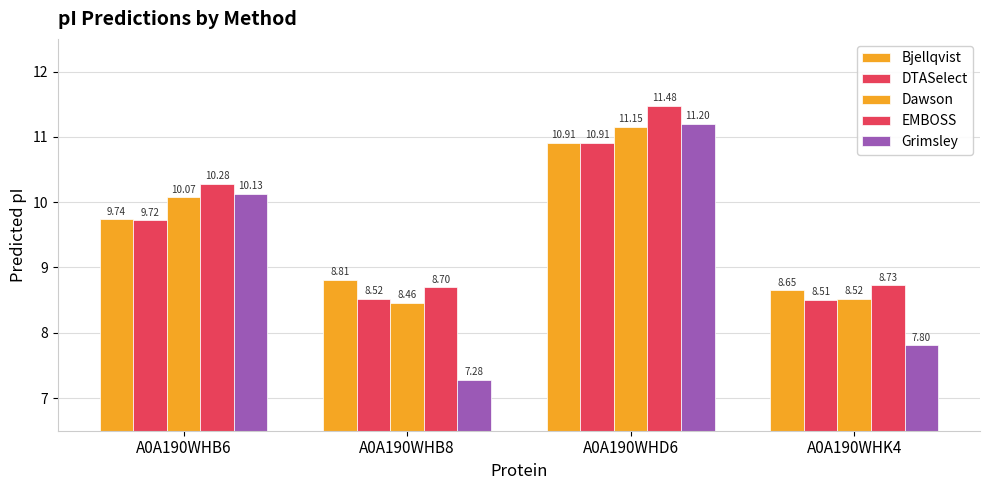

Which category has the highest value in the EMBOSS series?

A0A190WHD6